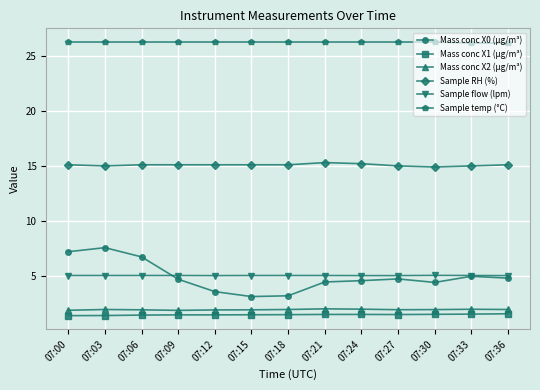

How many lines are shown in the chart?

6